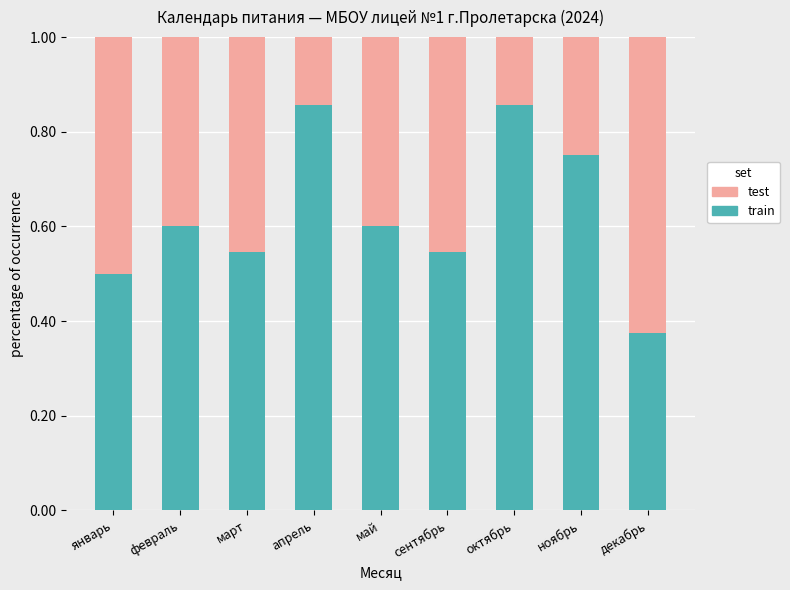

The train series shows 1.0 at май. True or false?

False